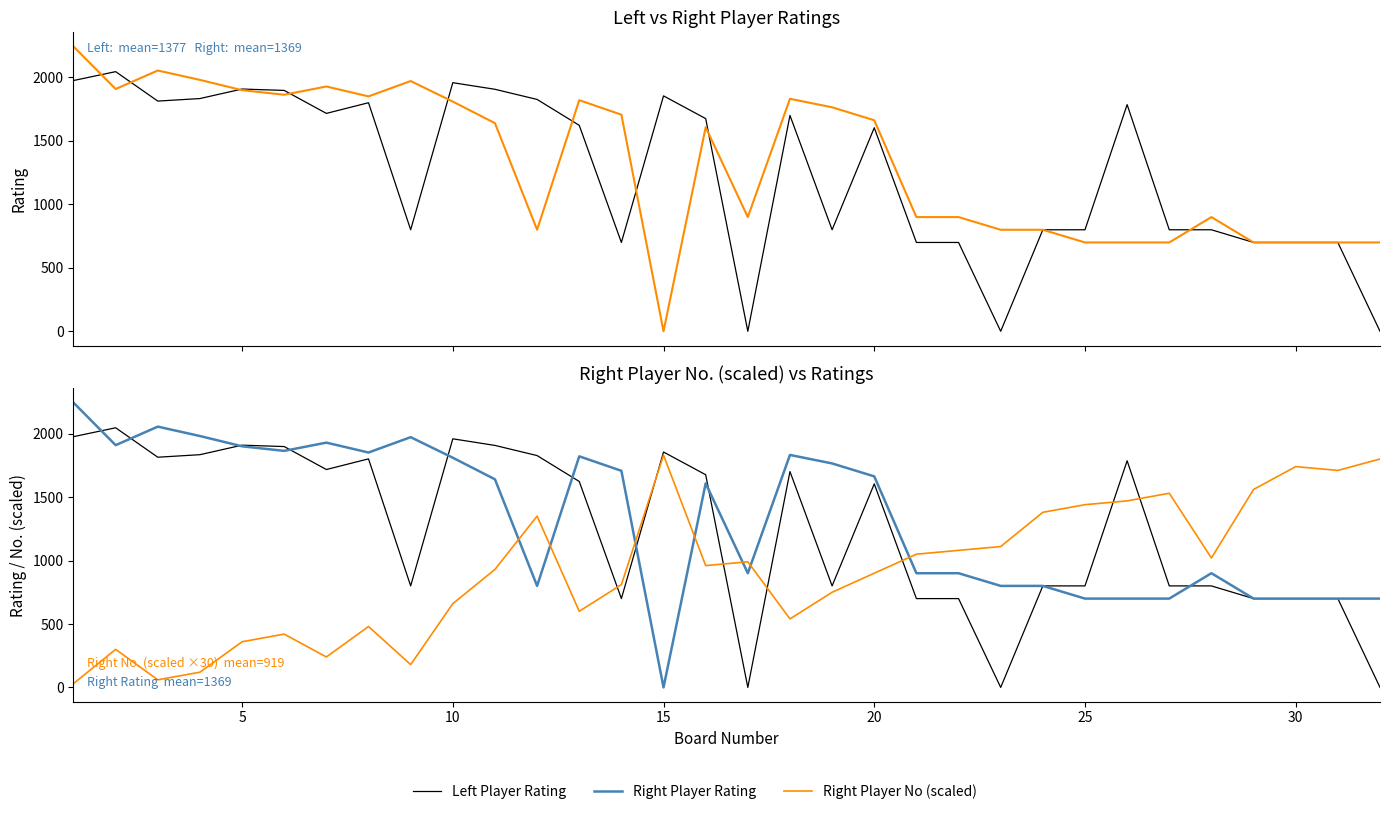

True or false: Right Player No (scaled) has more than 1 points higher than both neighbors.

True